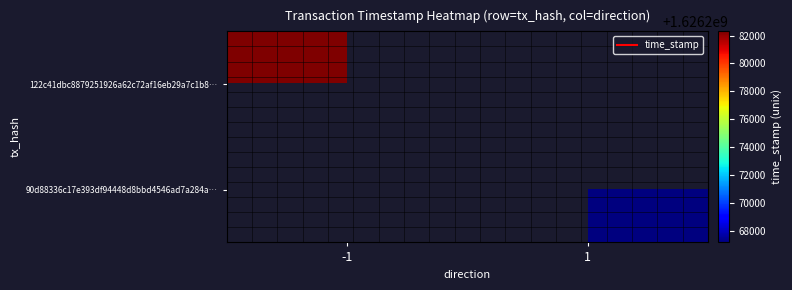

Between 1 and -1, which is larger?

-1